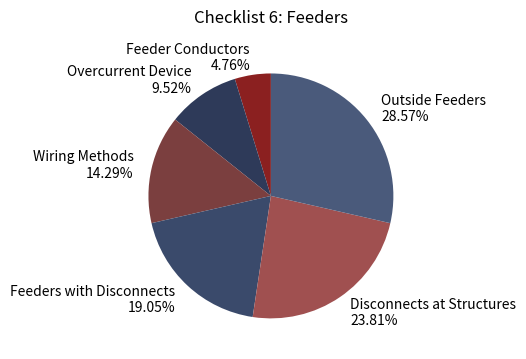

How many segments does this pie chart have?

6